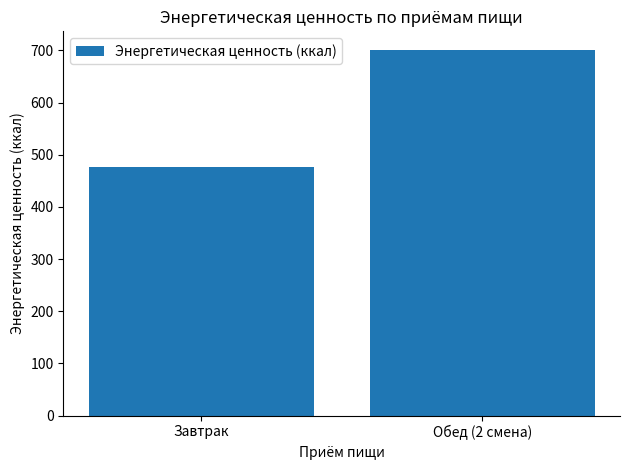

How many data points does each series have?

2